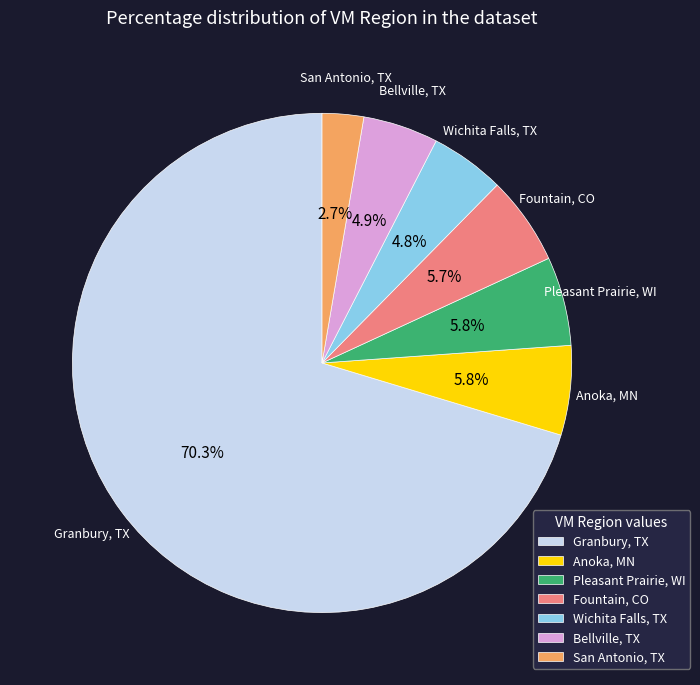

What is the smallest slice in the pie chart?

San Antonio, TX